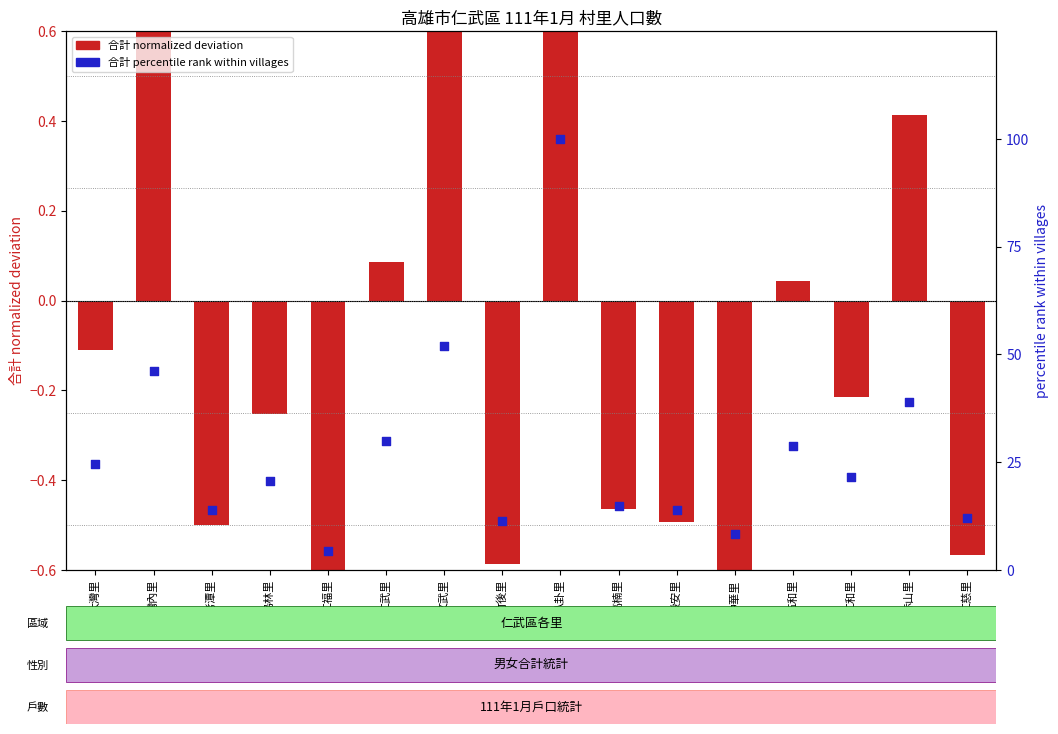

At how many categories does at least one series exceed 59?

1